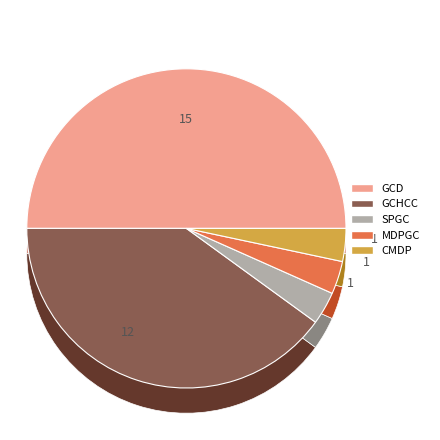

Is there any slice that represents more than half of the pie?

No